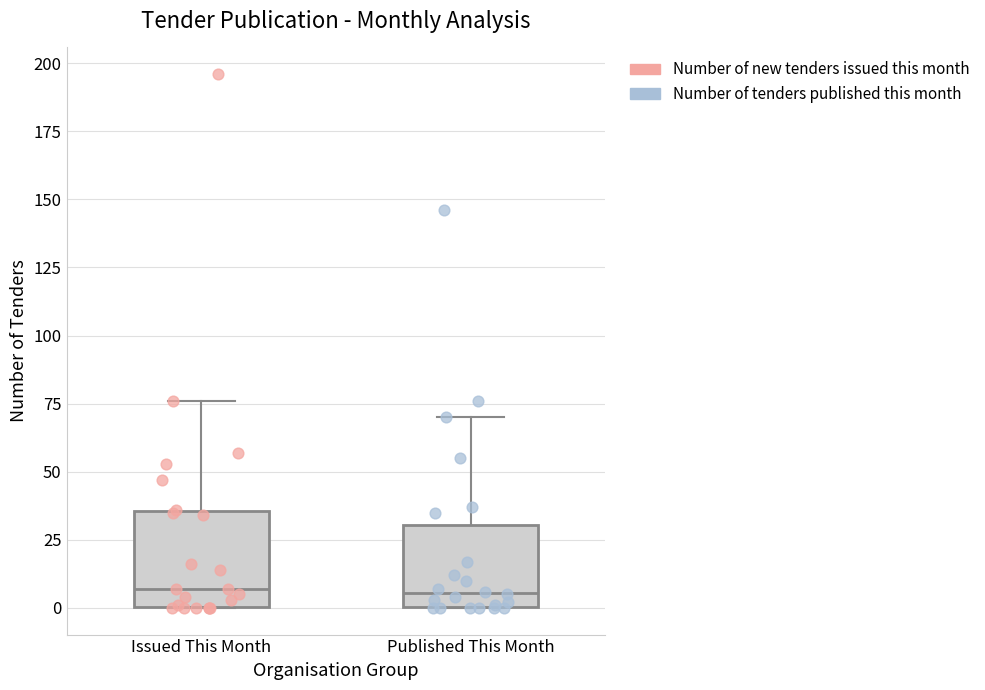

Reading left to right, read every box against the y-axis: the position of its median line, the range the box covers, and the ends of its whiskers. The values are not printed on the chart, so give them approximately, as read against the axis.

Issued This Month: median 5, box 0 to 35, whiskers 0 to 75
Published This Month: median 5, box 0 to 30, whiskers 0 to 70